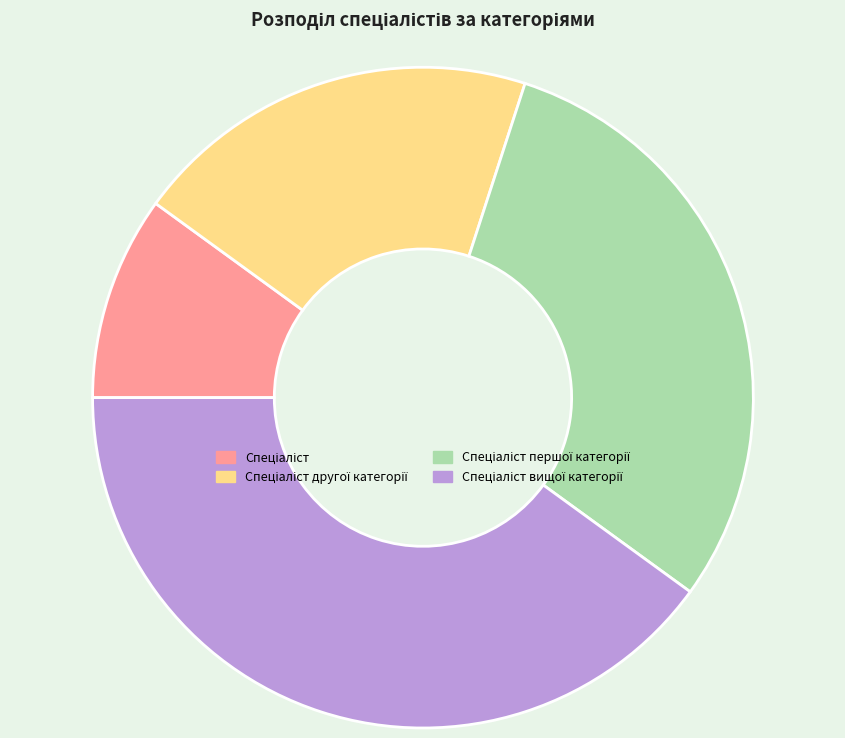

Does any single category account for the majority?

No